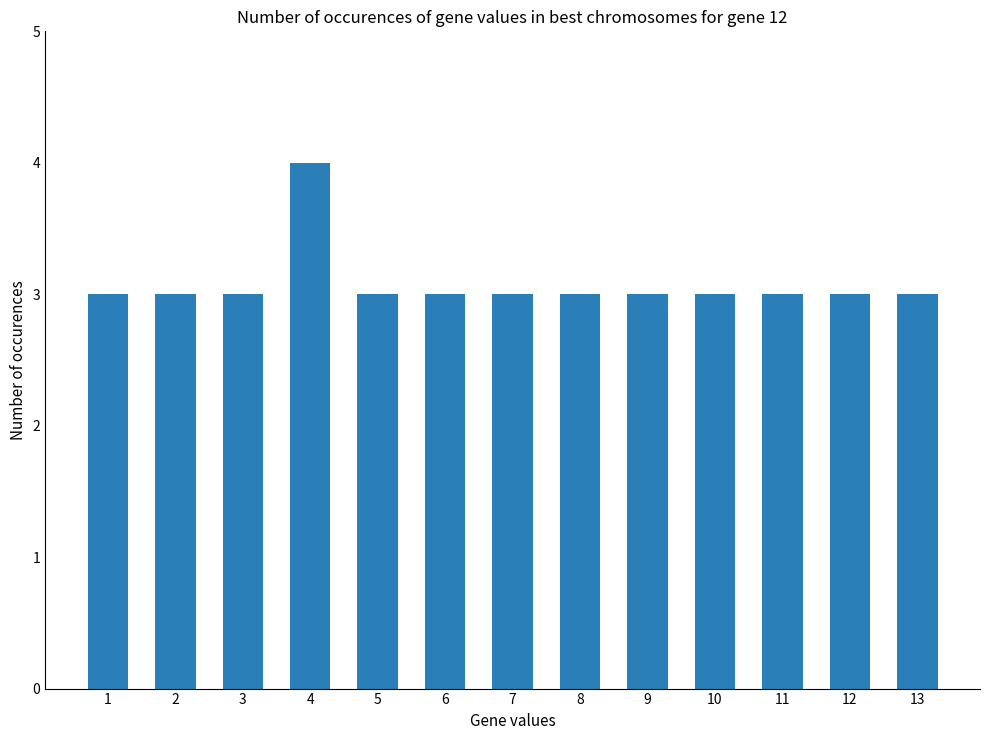

Which category has the highest value across all series?

4